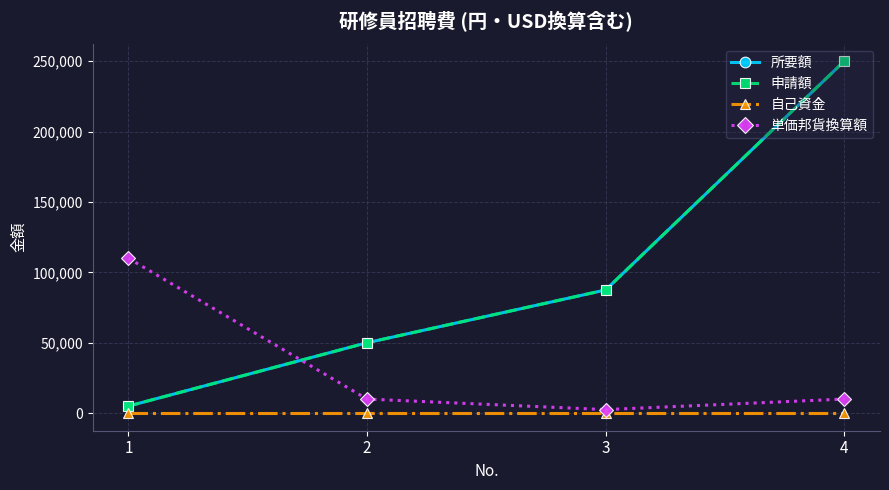

What is the maximum value for 単価邦貨換算額?

110000